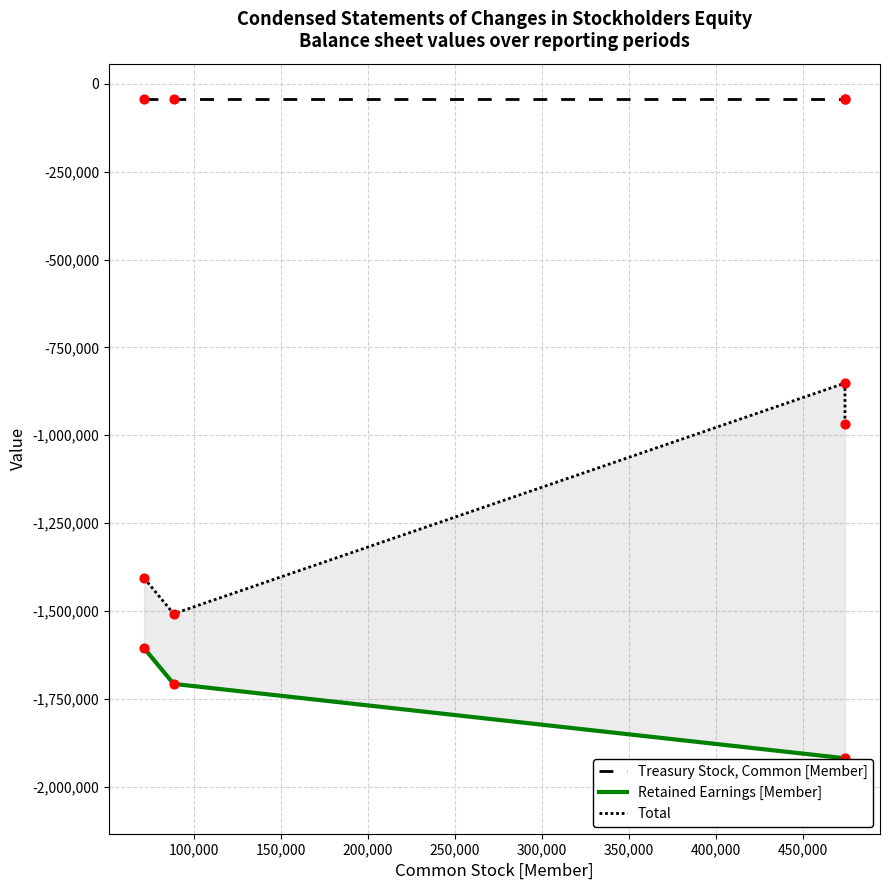

Which series has the widest spread of Y values?

Total